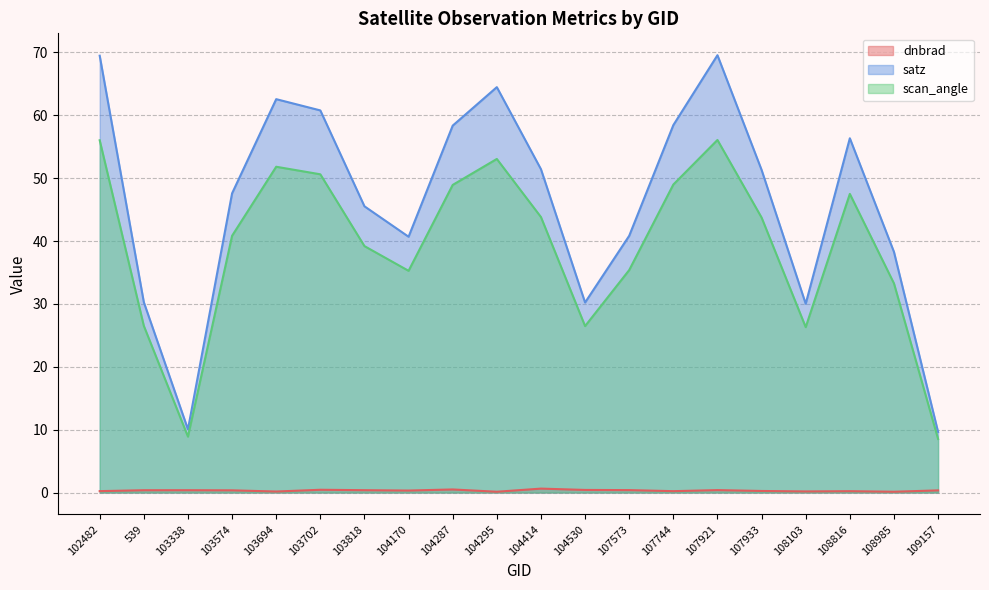

Rank the categories by dnbrad value from lowest to highest.

104295, 108985, 103694, 108103, 108816, 107744, 102482, 107933, 104170, 109157, 103574, 539, 103338, 103818, 107573, 107921, 104530, 103702, 104287, 104414